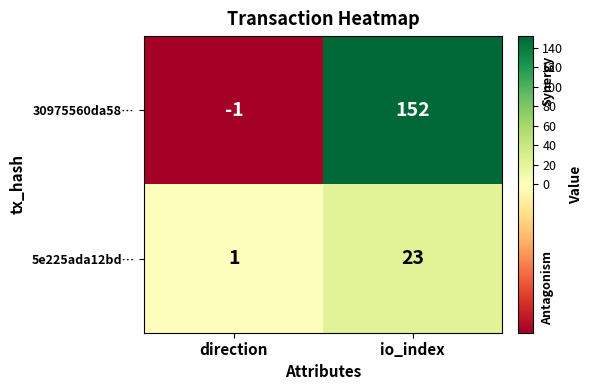

Rank the series by their maximum value, from lowest to highest.

5e225ada12bd…, 30975560da58…